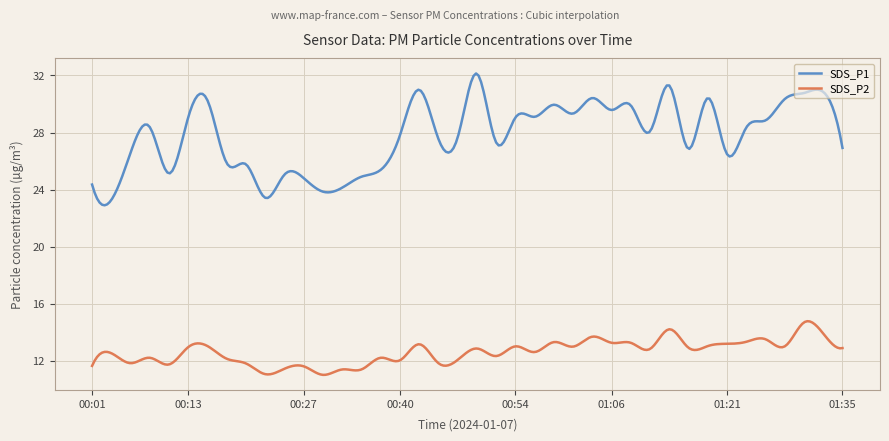

What is the maximum value shown in the chart?

32.1